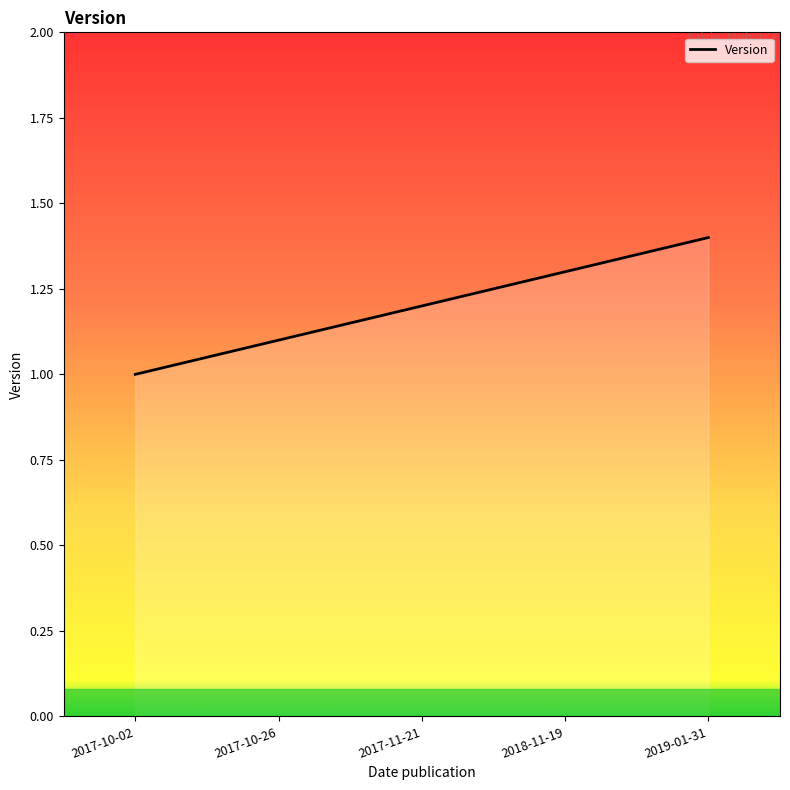

True or false: the data shows 1.0 at 2017-10-02.

True